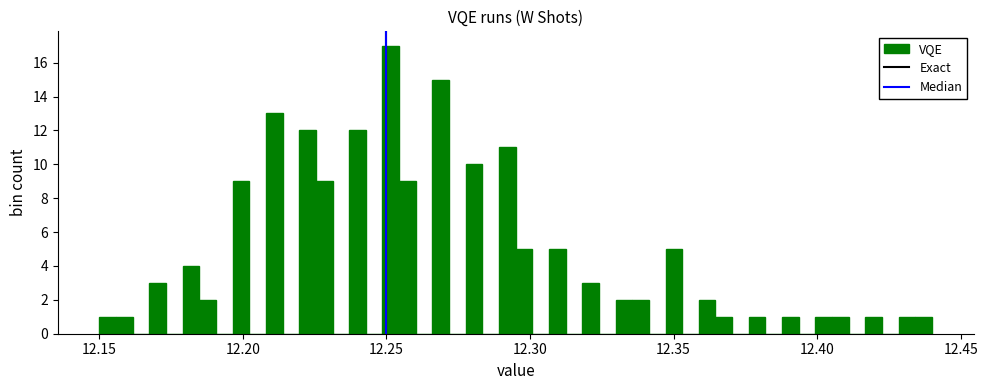

Read against the x-axis, roughly where is the centre of the tallest bar?

12.250